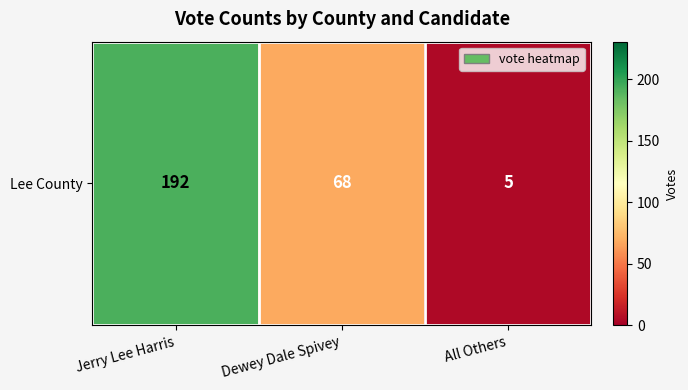

The chart shows a value of 20 at Dewey Dale Spivey. True or false?

False